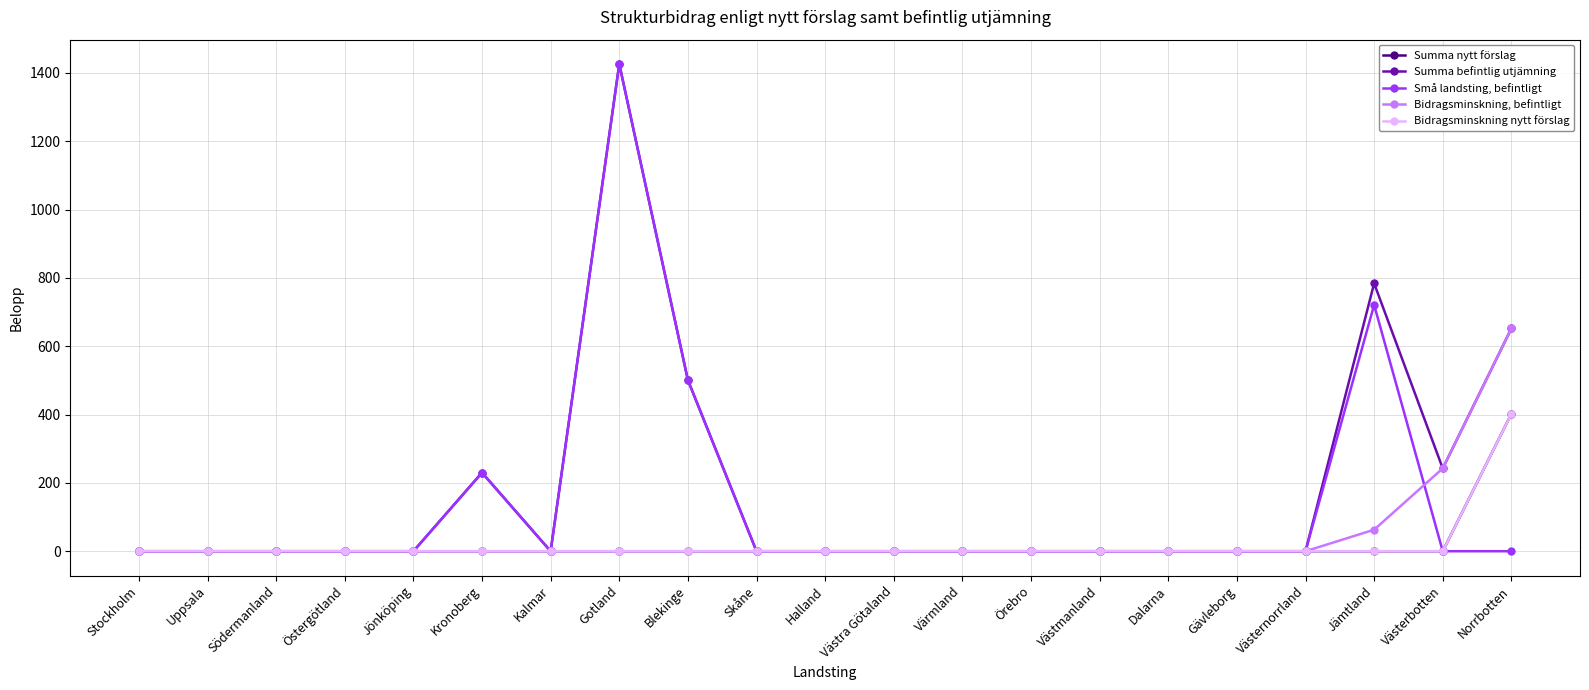

Which has a higher value, Jönköping or Kronoberg?

Jönköping